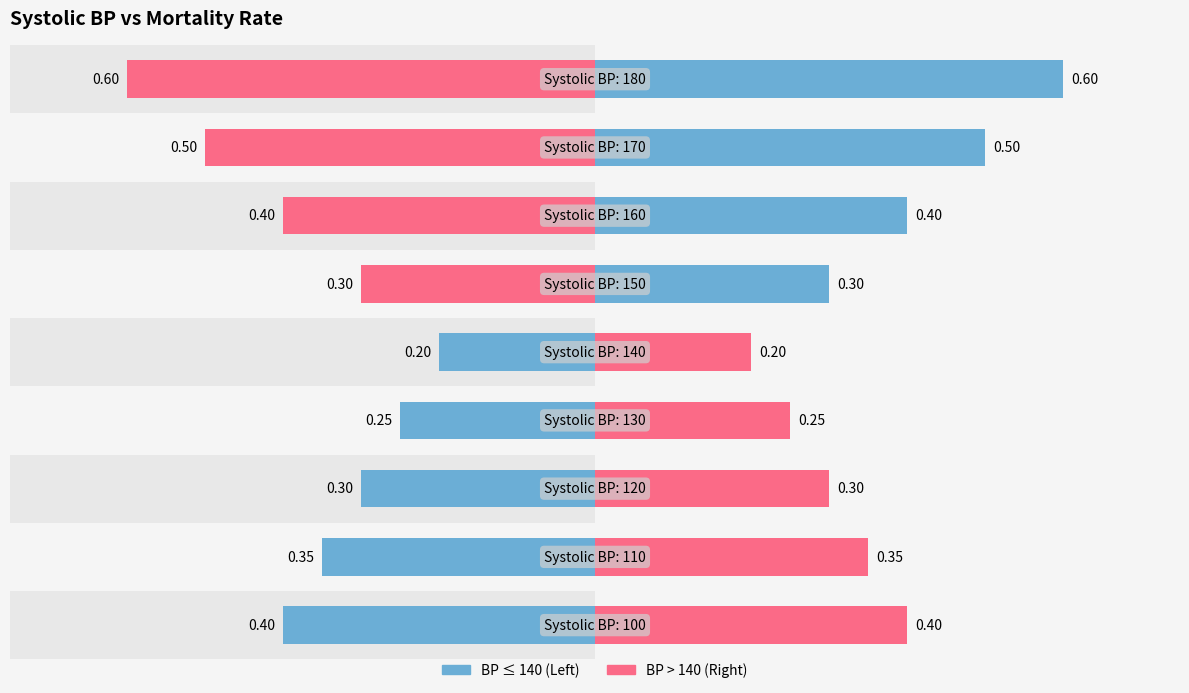

Does the chart contain stacked bars?

No